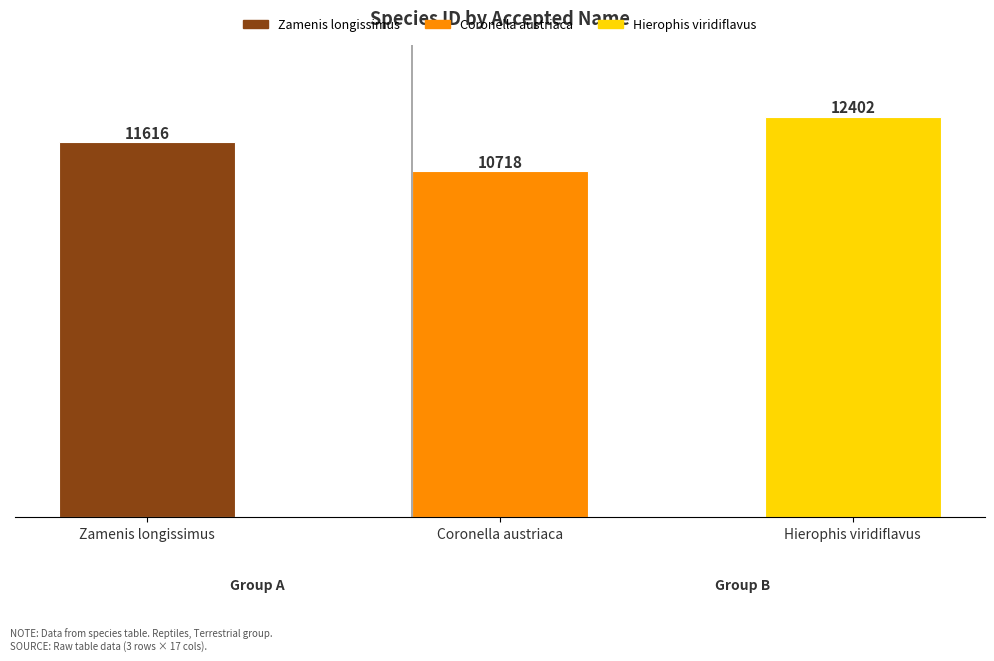

What is the sum of the values at Coronella austriaca and Zamenis longissimus?

22334